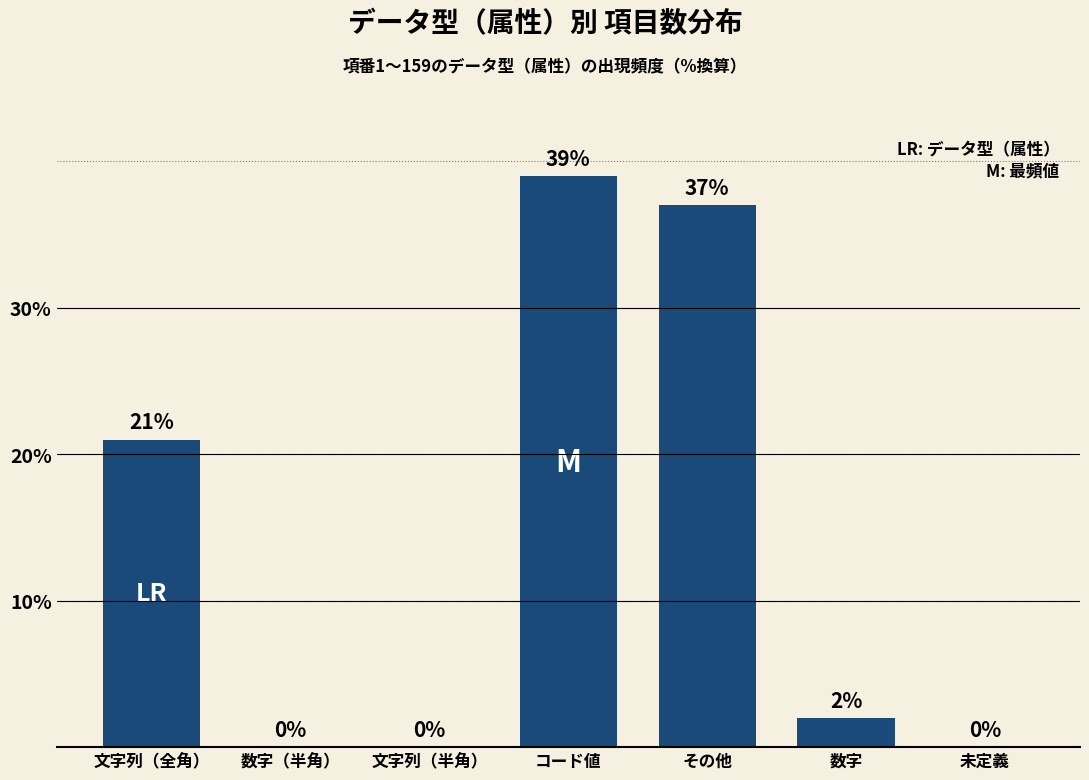

The value at 数字 is 2. True or false?

True